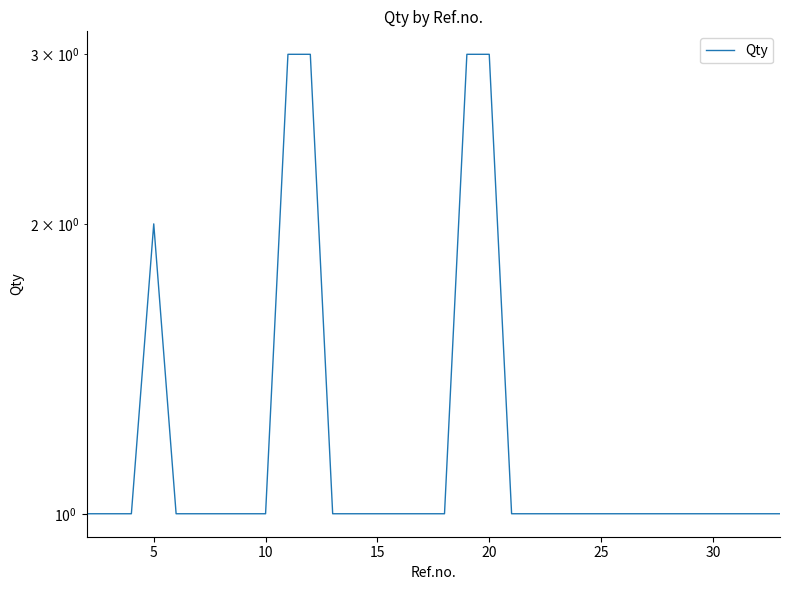

What is the value of the 22nd point from the left?

1